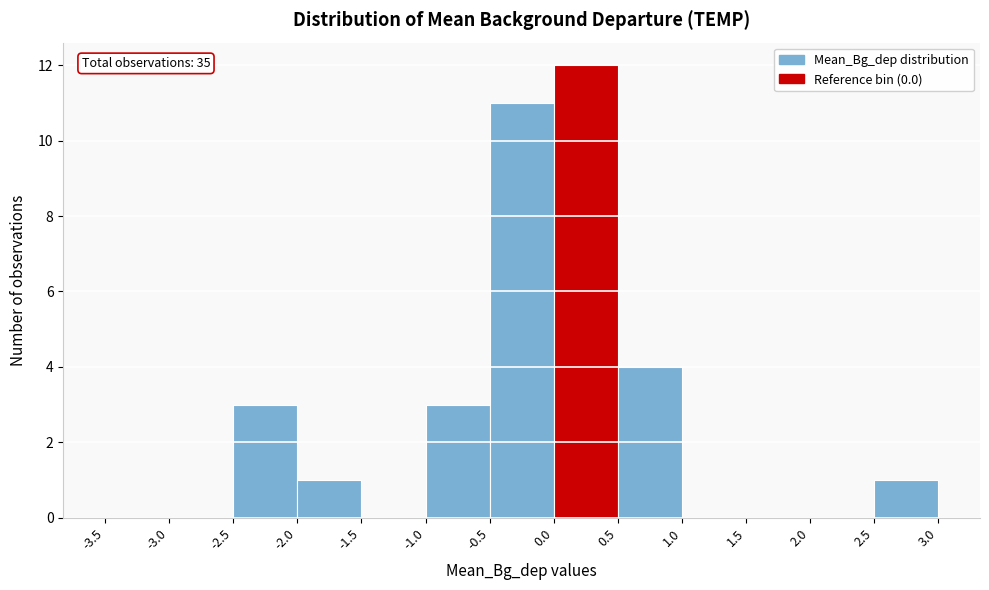

Which range on the x-axis has the tallest bar?

0.0 to 0.5